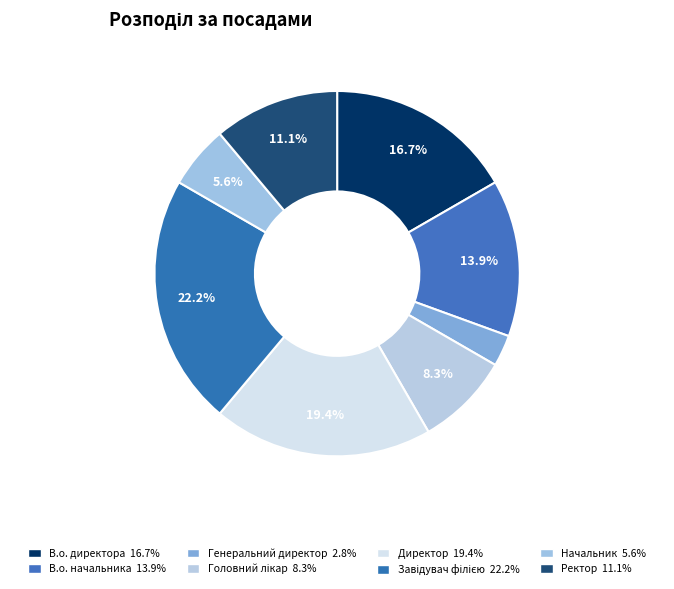

Rank the categories by value from lowest to highest.

Генеральний директор, Начальник, Головний лікар, Ректор, В.о. начальника, В.о. директора, Директор, Завідувач філією